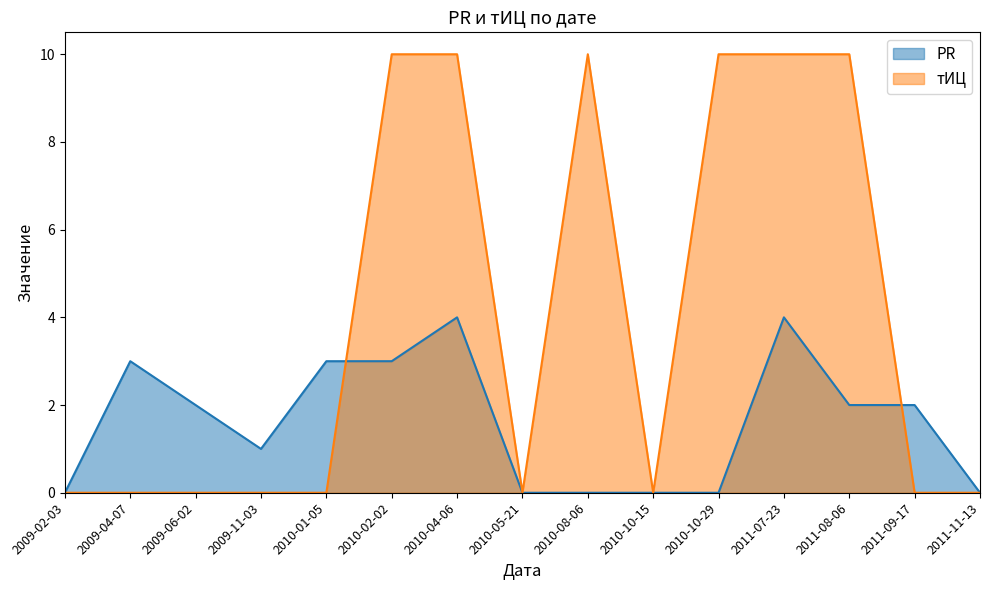

What is the total value across all series at 2010-01-05?

3